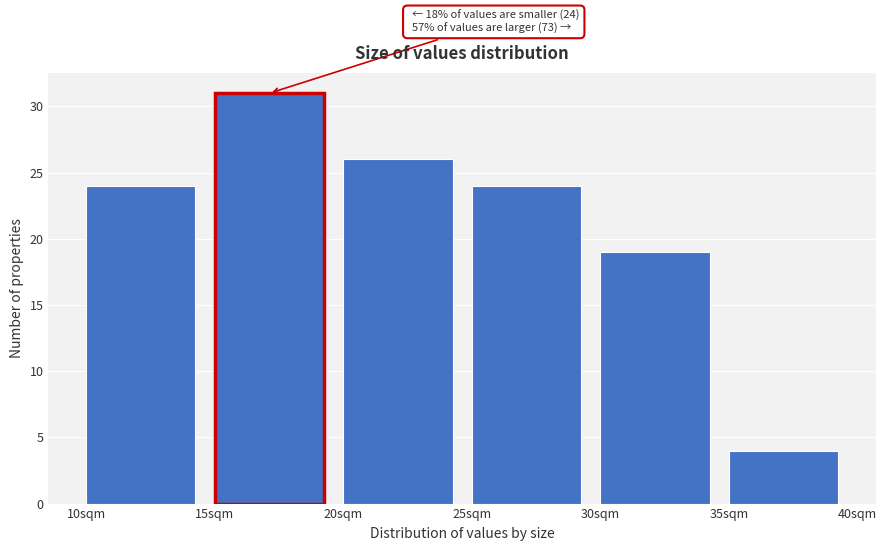

Over which range of the x-axis is the bar tallest?

15 to 20